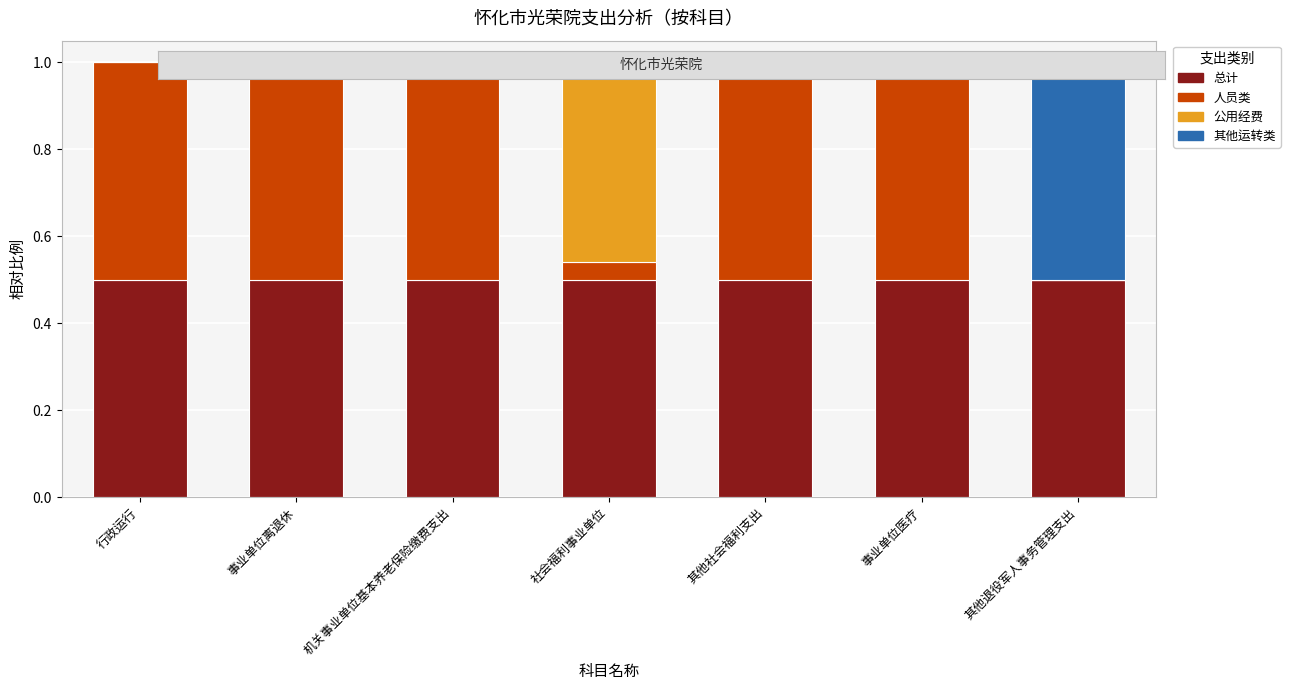

What is the sum of the 总计 values at 事业单位医疗 and 机关事业单位基本养老保险缴费支出?

1.0